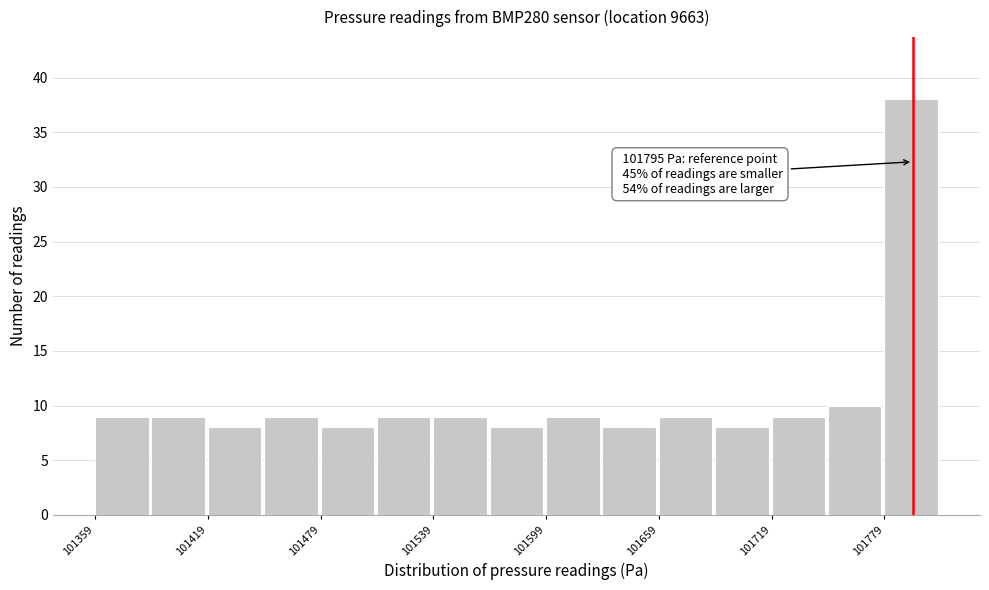

Read against the x-axis, roughly where is the centre of the tallest bar?

101790